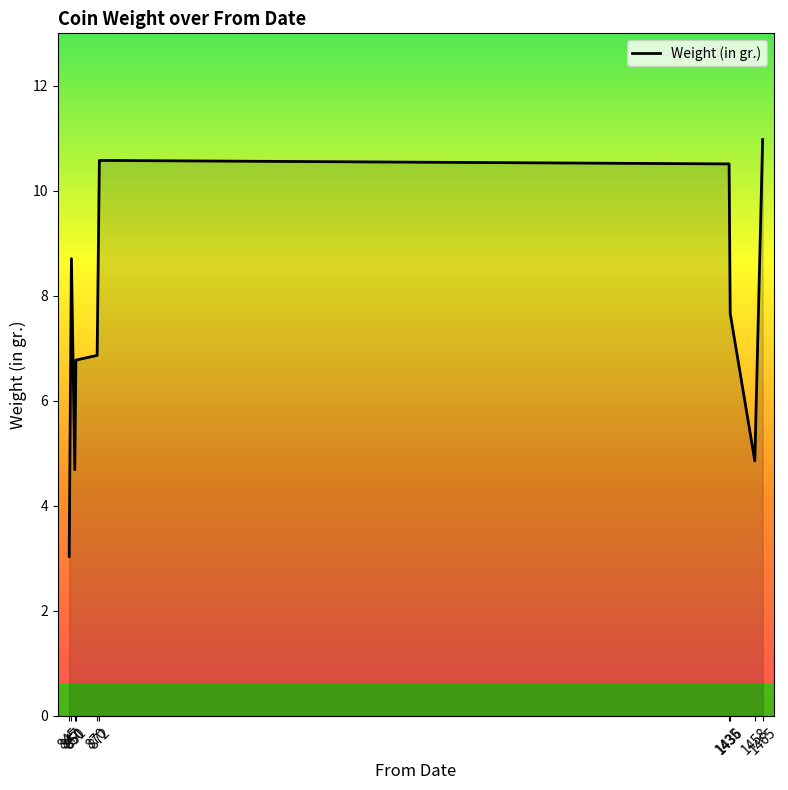

What is the difference between the maximum and minimum values?

7.9